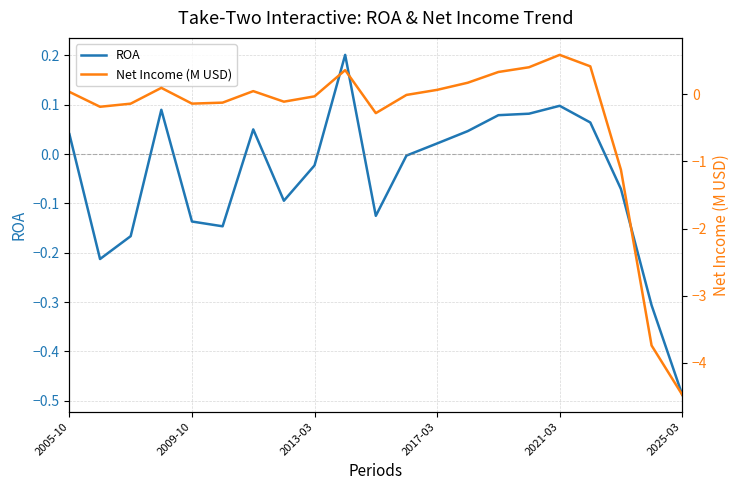

True or false: ROA has a value of -0.2 at 2009-10.

False